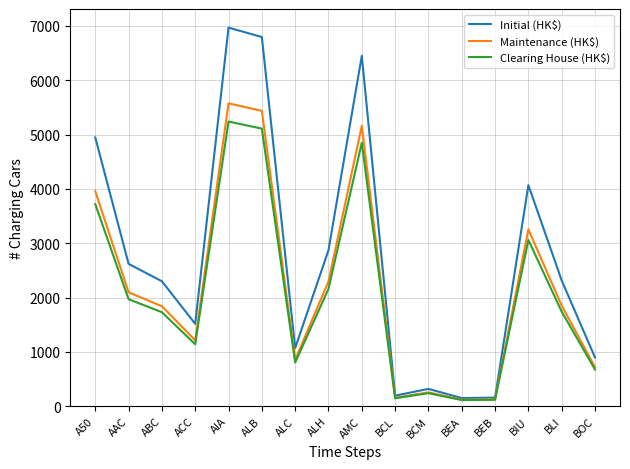

What is the approximate value of Maintenance (HK$) at BEB, to the nearest 100?

100